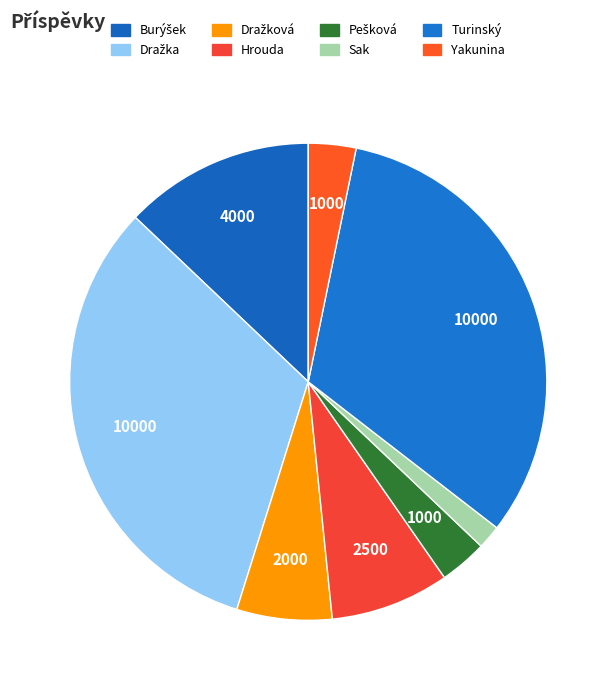

Count the number of slices in the pie.

8